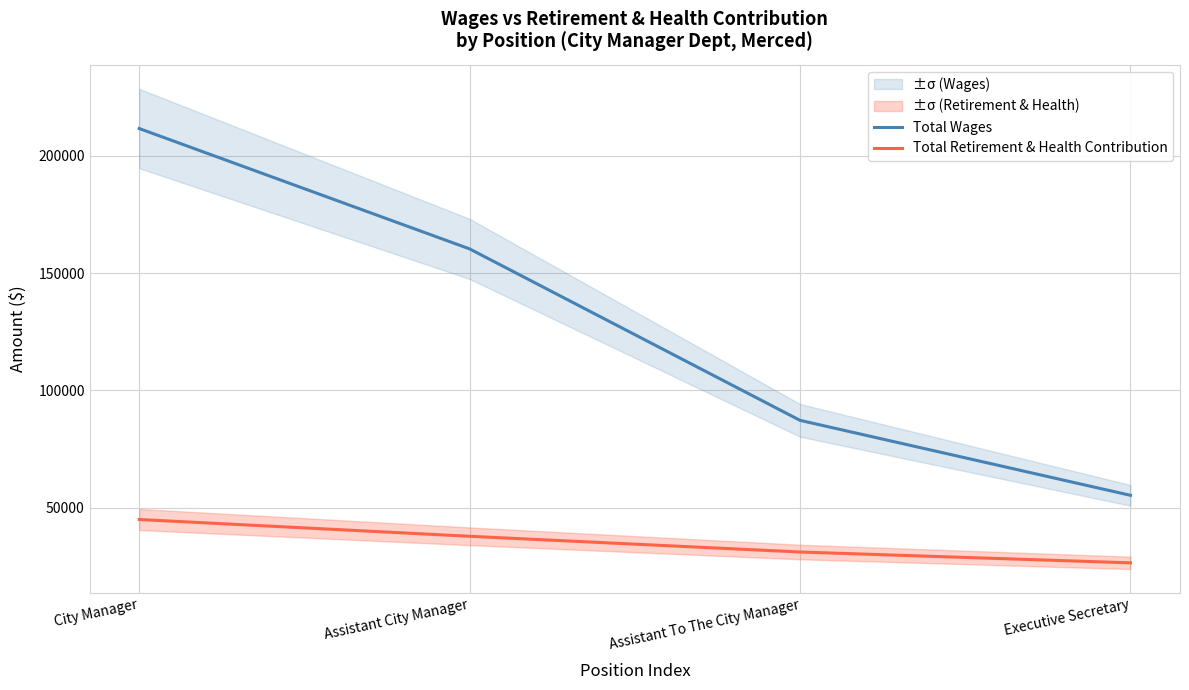

True or false: Total Retirement & Health Contribution and Total Wages intersect in this chart.

False